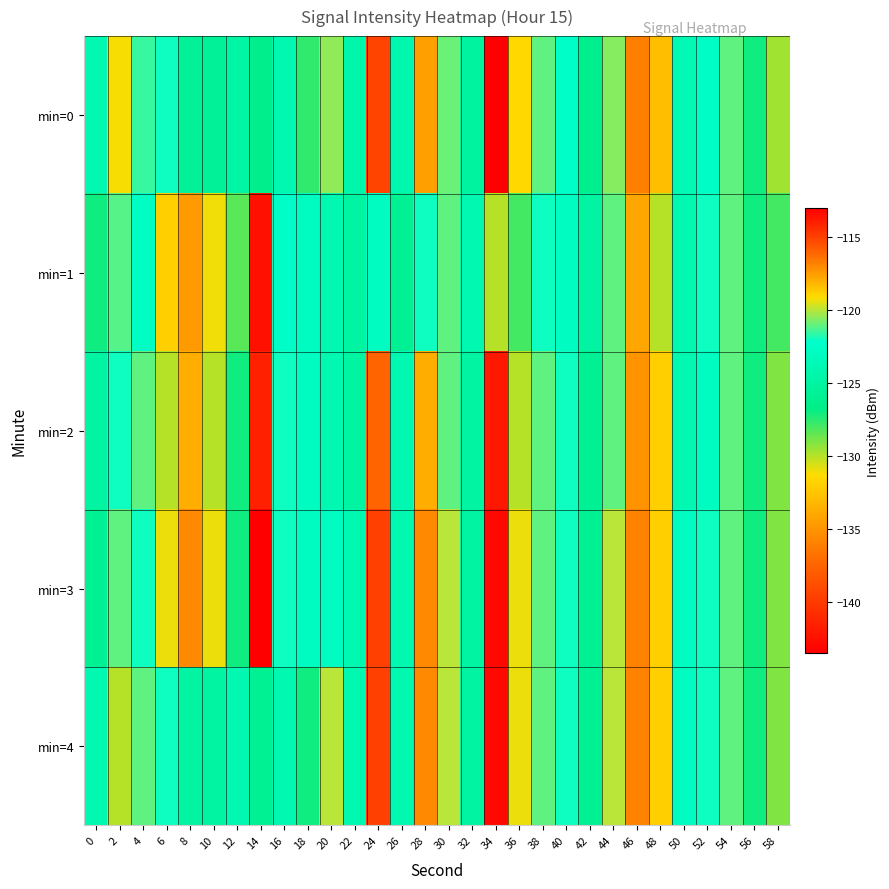

Reading right to left, what are all the values shown in this chart?

min=0: 58=-129.7	56=-127.0	54=-121.0	52=-122.6	50=-123.7	48=-132.9	46=-136.1	44=-120.6	42=-126.4	40=-122.4	38=-121.1	36=-131.6	34=-143.5	32=-125.1	30=-120.9	28=-117.6	26=-124.2	24=-115.1	22=-124.4	20=-120.5	18=-127.6	16=-124.0	14=-126.5	12=-124.7	10=-125.7	8=-125.8	6=-122.0	4=-121.5	2=-131.2	0=-124.0
min=1: 58=-128.0	56=-127.0	54=-121.0	52=-122.0	50=-124.0	48=-130.0	46=-134.0	44=-121.0	42=-125.0	40=-123.0	38=-122.0	36=-128.0	34=-130.0	32=-124.0	30=-121.0	28=-122.0	26=-126.0	24=-123.0	22=-125.0	20=-124.0	18=-123.0	16=-122.5	14=-113.5	12=-128.3	10=-131.0	8=-117.5	6=-132.0	4=-122.8	2=-121.2	0=-127.0
min=2: 58=-129.0	56=-127.0	54=-121.0	52=-123.0	50=-124.0	48=-132.0	46=-135.0	44=-121.0	42=-126.0	40=-122.0	38=-121.0	36=-130.0	34=-142.0	32=-125.0	30=-121.0	28=-118.0	26=-124.0	24=-116.0	22=-125.0	20=-124.0	18=-123.0	16=-122.0	14=-114.0	12=-127.0	10=-130.0	8=-118.0	6=-130.0	4=-121.0	2=-122.0	0=-125.0
min=3: 58=-129.0	56=-127.0	54=-121.0	52=-122.0	50=-123.0	48=-132.0	46=-136.0	44=-120.0	42=-126.0	40=-122.0	38=-121.0	36=-131.0	34=-143.0	32=-125.0	30=-120.0	28=-117.0	26=-124.0	24=-115.0	22=-124.0	20=-123.0	18=-123.0	16=-122.0	14=-113.0	12=-127.0	10=-131.0	8=-117.0	6=-131.0	4=-122.0	2=-121.0	0=-126.0
min=4: 58=-129.0	56=-127.0	54=-121.0	52=-122.0	50=-123.0	48=-132.0	46=-136.0	44=-120.0	42=-126.0	40=-122.0	38=-121.0	36=-131.0	34=-143.0	32=-125.0	30=-120.0	28=-117.0	26=-124.0	24=-115.0	22=-124.0	20=-120.0	18=-127.0	16=-124.0	14=-126.0	12=-124.0	10=-125.0	8=-125.0	6=-122.0	4=-121.0	2=-130.0	0=-124.0